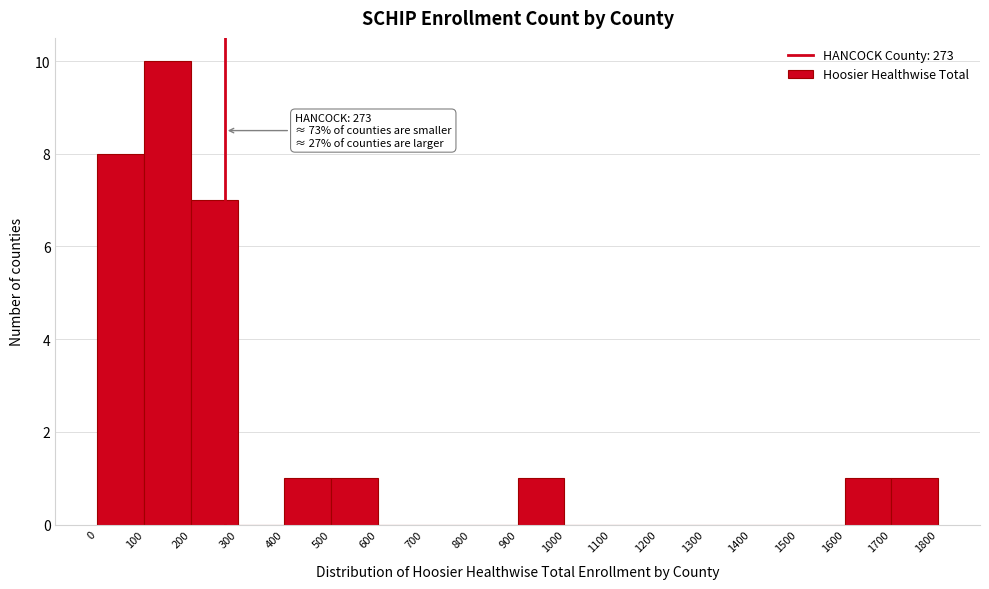

Which range on the x-axis has the tallest bar?

100 to 200